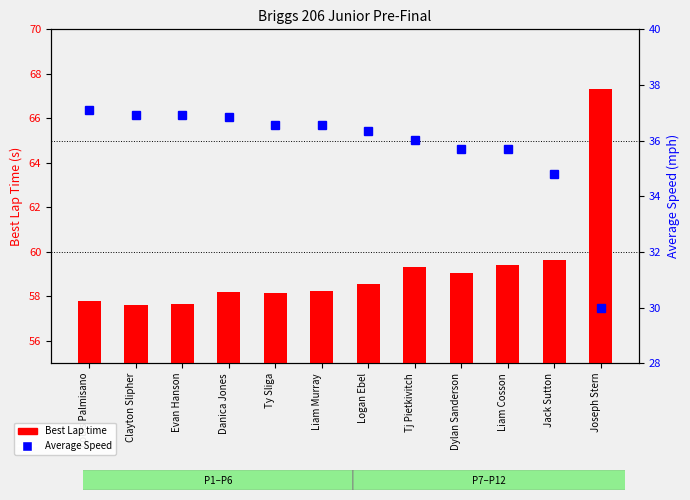

What is the maximum value shown in the chart?

67.3